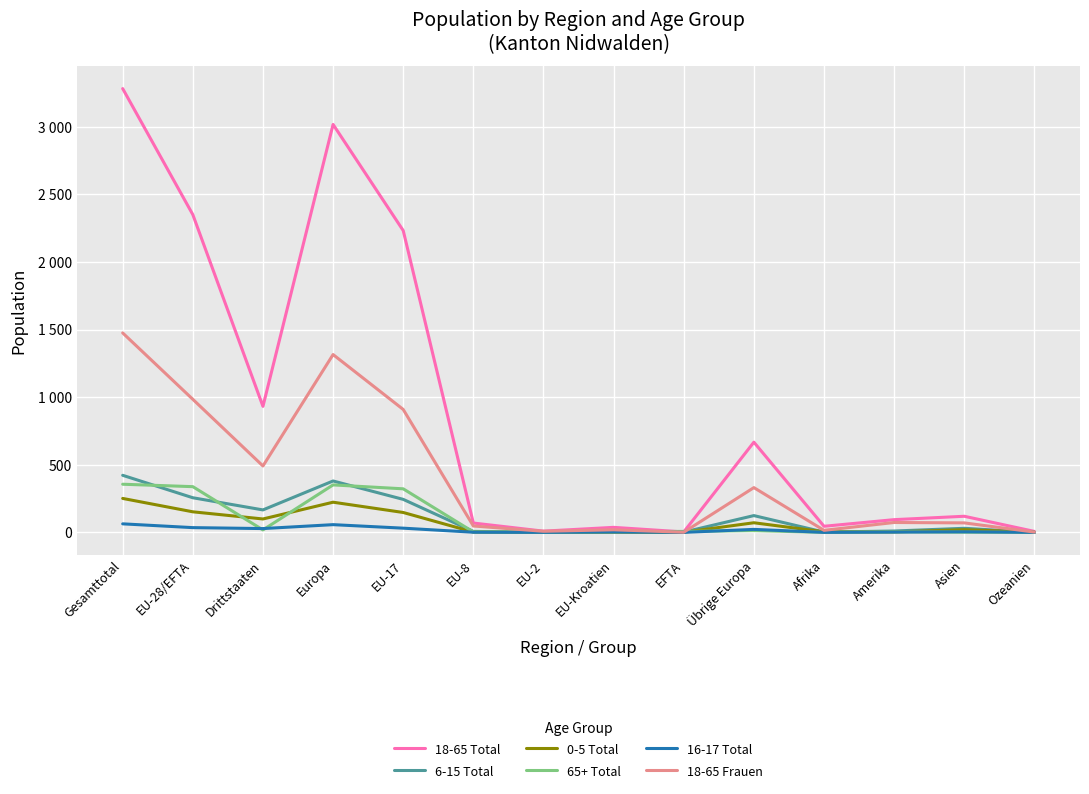

What are all the series names shown in the legend?

18-65 Total, 6-15 Total, 0-5 Total, 65+ Total, 16-17 Total, 18-65 Frauen